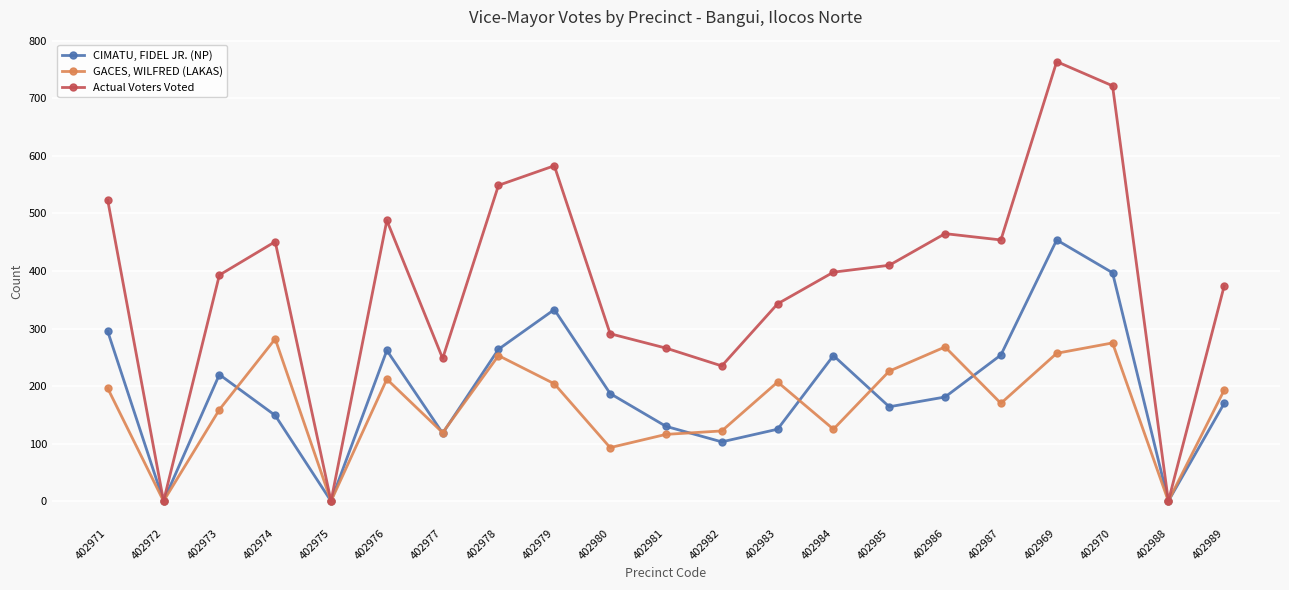

How many lines are shown in the chart?

3